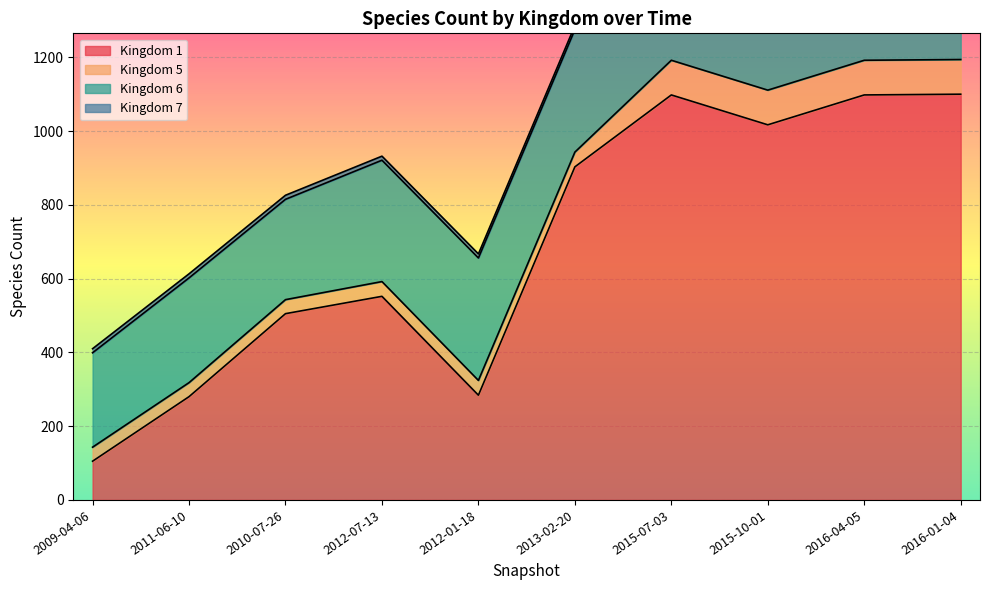

What is the difference between the 7 values at 2016-04-05 and 2013-02-20?

2